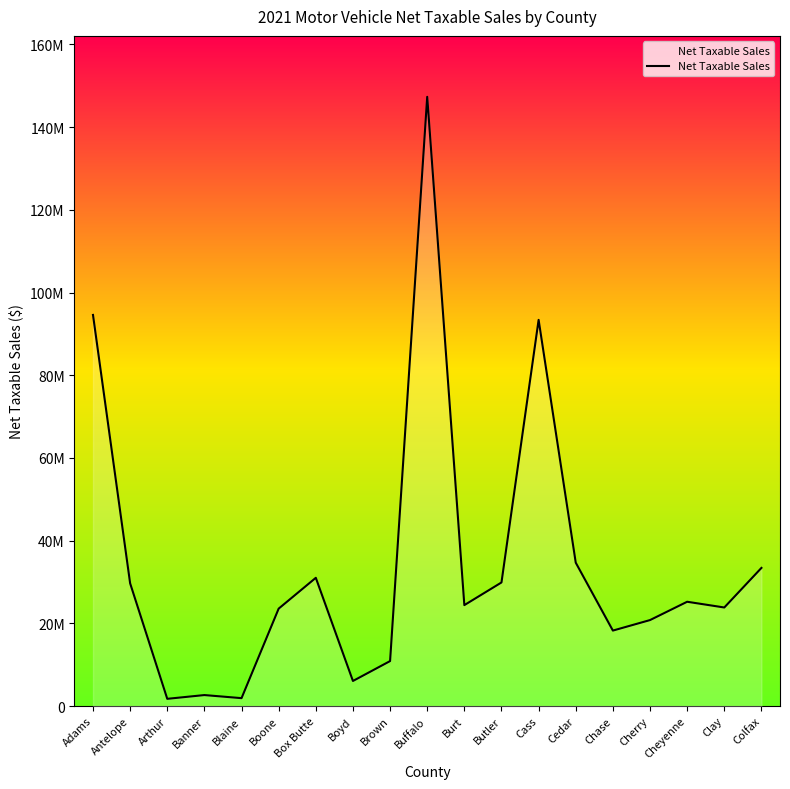

True or false: the data has more than 2 interior local peaks.

True